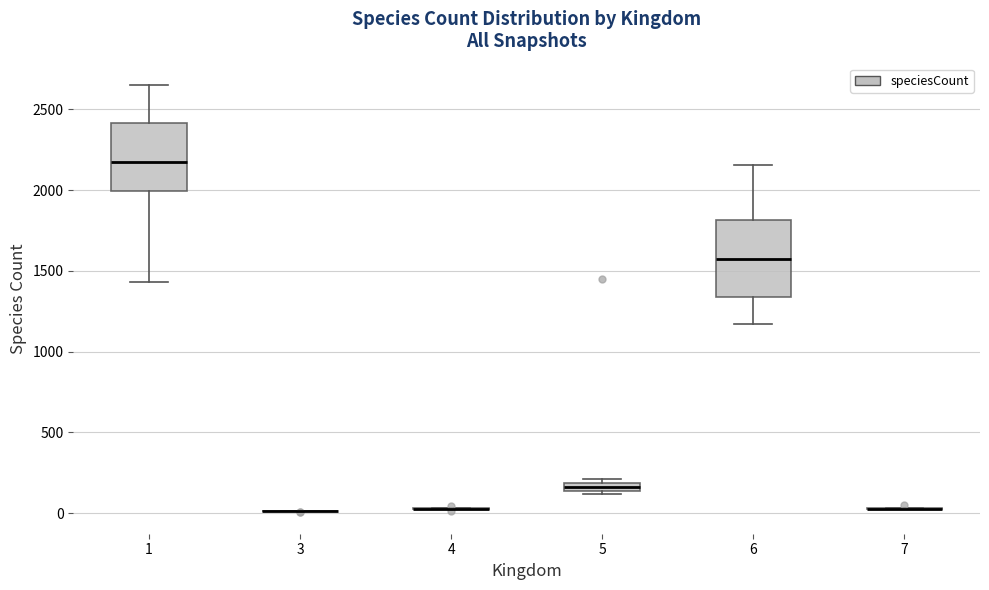

Where does the upper whisker of the box at x = 6 end on the y-axis? The values are not printed on the chart, so give them approximately, as read against the axis.

2150